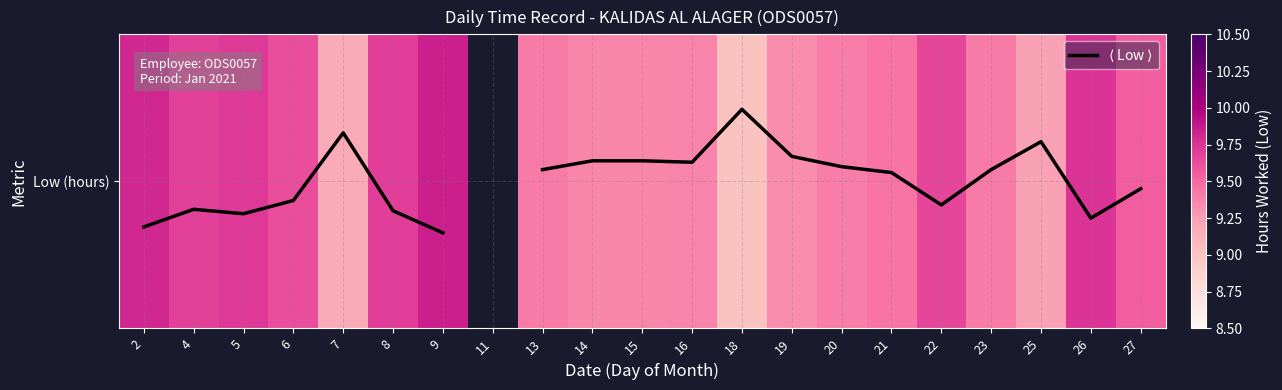

Which series has the largest range (max minus min)?

Low (hours)